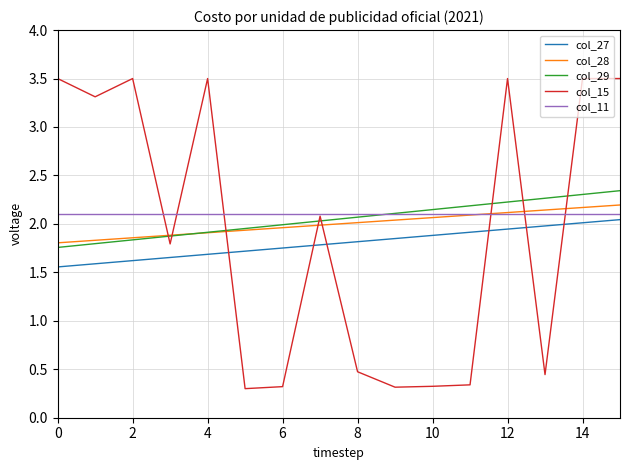

Which series has the widest spread of values?

col_15